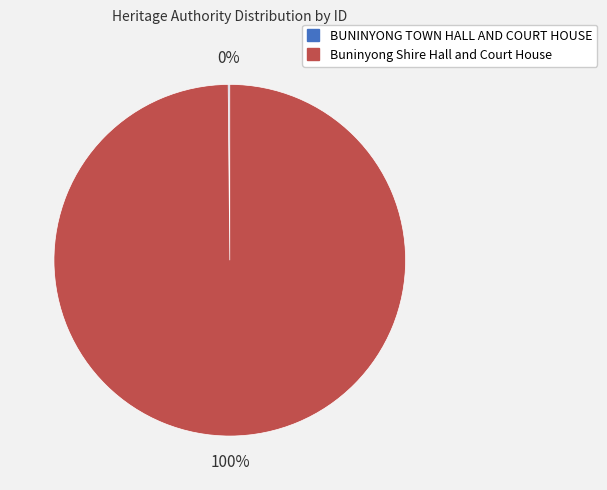

To the nearest percent, what is the difference between the largest and smallest slice percentages?

100%